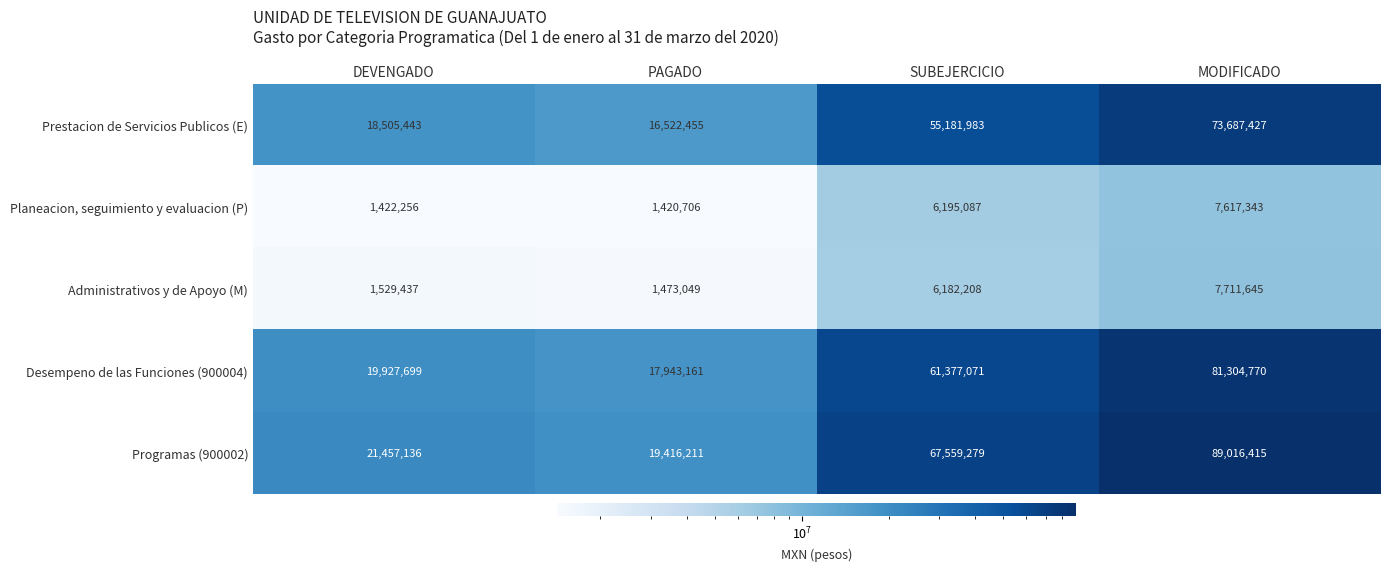

Rank the series at DEVENGADO from highest to lowest value.

Programas (900002), Desempeno de las Funciones (900004), Prestacion de Servicios Publicos (E), Administrativos y de Apoyo (M), Planeacion, seguimiento y evaluacion (P)